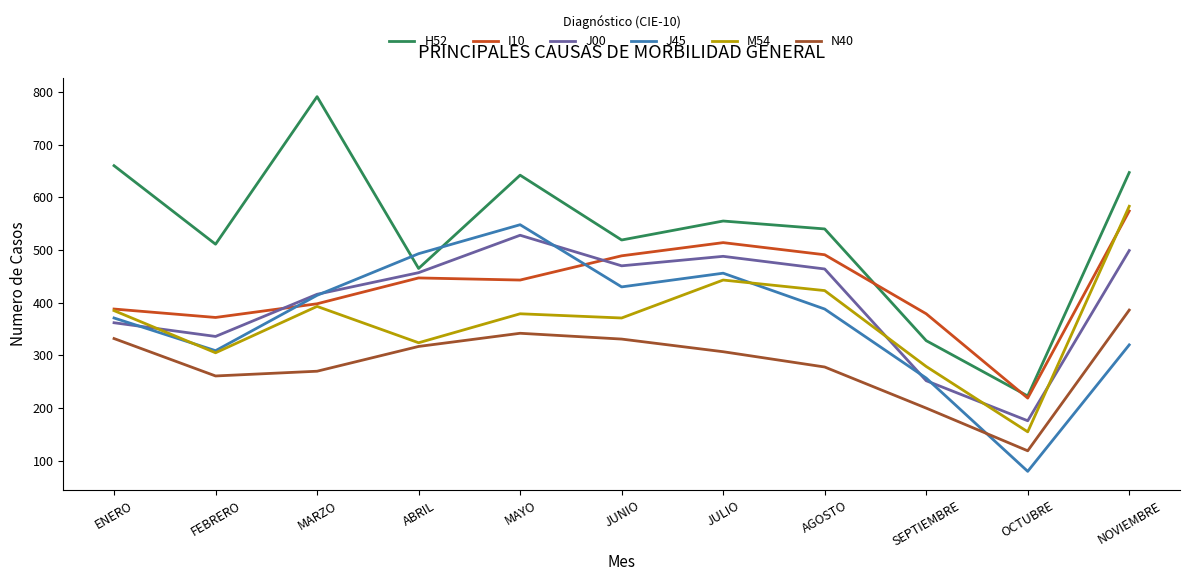

At how many categories does at least one series exceed 102?

11